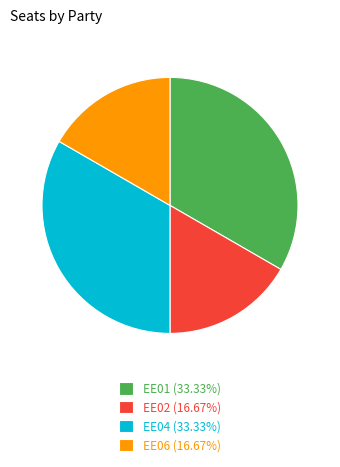

Count the number of slices in the pie.

4